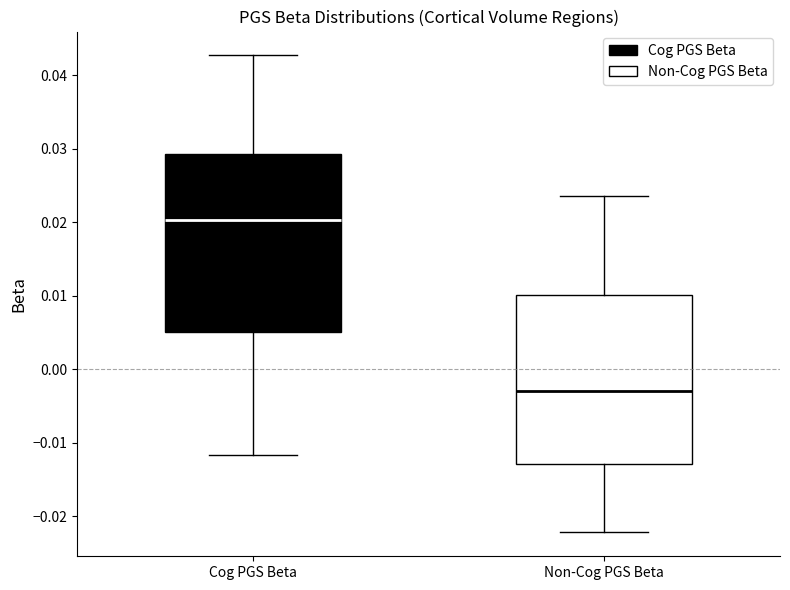

Where is the upper edge of the box for Non-Cog PGS Beta on the y-axis? The values are not printed on the chart, so give them approximately, as read against the axis.

0.010